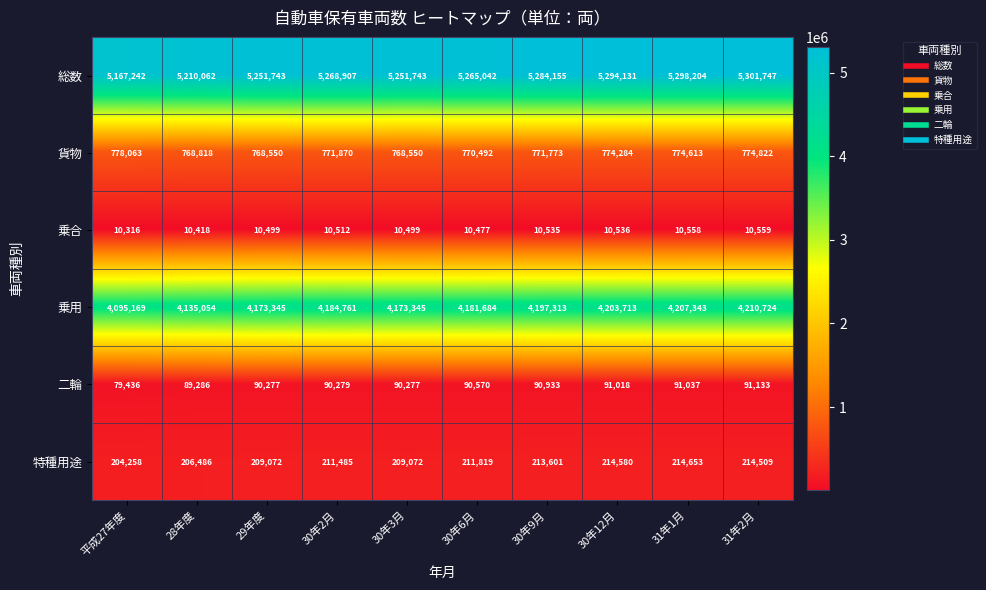

What is the spread (max minus min) of values at 30年3月?

5241244